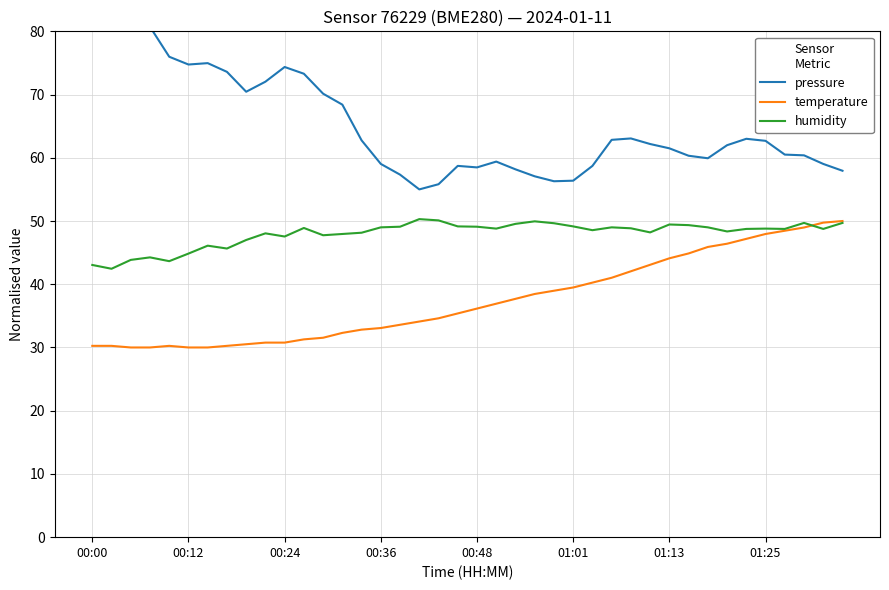

What is the average value of the humidity series?

48.0